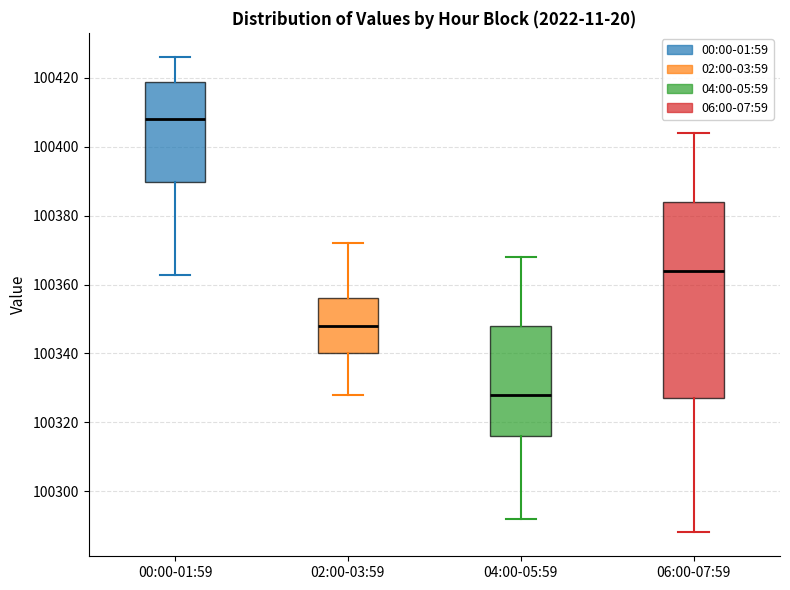

Reading left to right, transcribe this box plot: for each box, give where its median line is, the range the box spans, and where its two whiskers end, as read against the y-axis. The values are not printed on the chart, so give them approximately, as read against the axis.

00:00-01:59: median 100408, box 100390 to 100418, whiskers 100362 to 100426
02:00-03:59: median 100348, box 100340 to 100356, whiskers 100328 to 100372
04:00-05:59: median 100328, box 100316 to 100348, whiskers 100292 to 100368
06:00-07:59: median 100364, box 100328 to 100384, whiskers 100288 to 100404